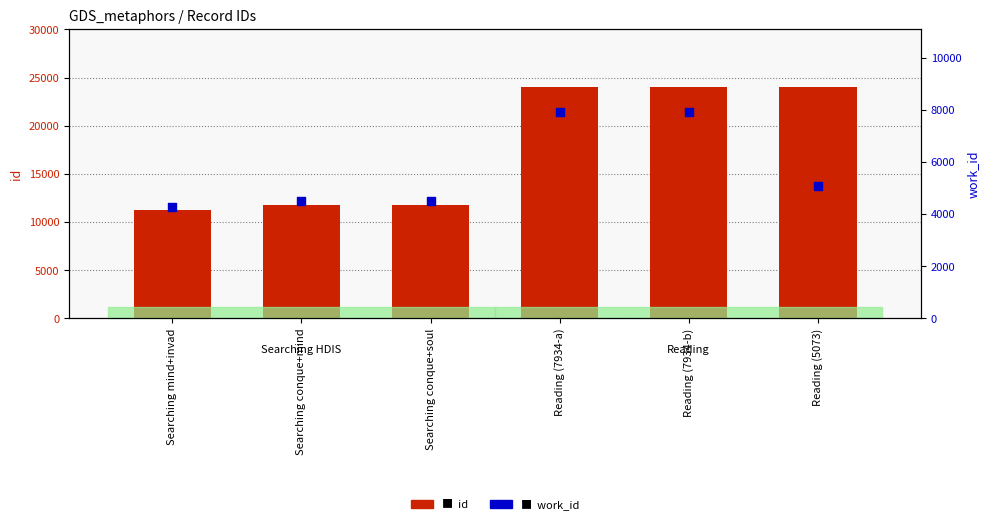

Which series has the widest spread of Y values?

id